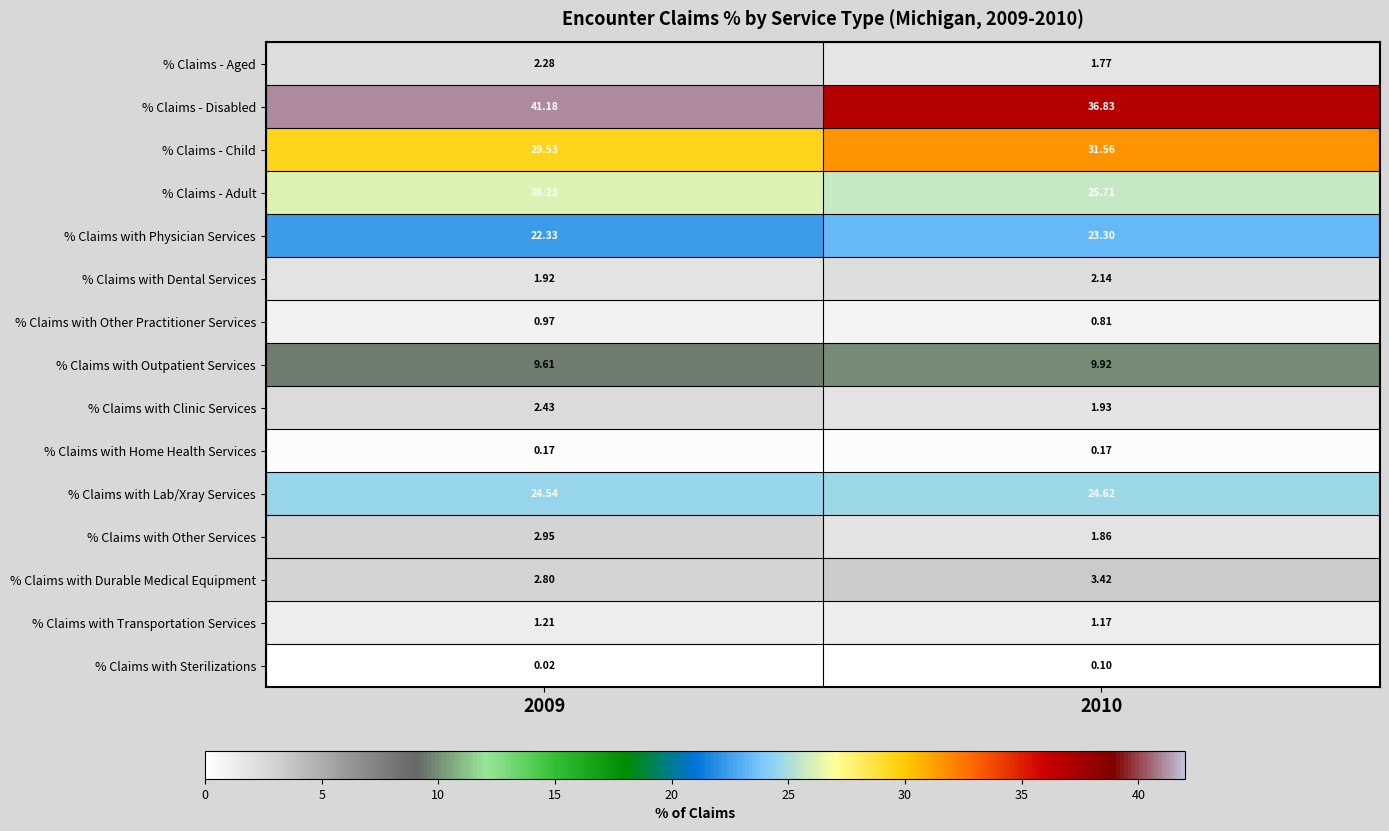

At 2010, list the series in order from largest to smallest.

% Claims - Disabled, % Claims - Child, % Claims - Adult, % Claims with Lab/Xray Services, % Claims with Physician Services, % Claims with Outpatient Services, % Claims with Durable Medical Equipment, % Claims with Dental Services, % Claims with Clinic Services, % Claims with Other Services, % Claims - Aged, % Claims with Transportation Services, % Claims with Other Practitioner Services, % Claims with Home Health Services, % Claims with Sterilizations